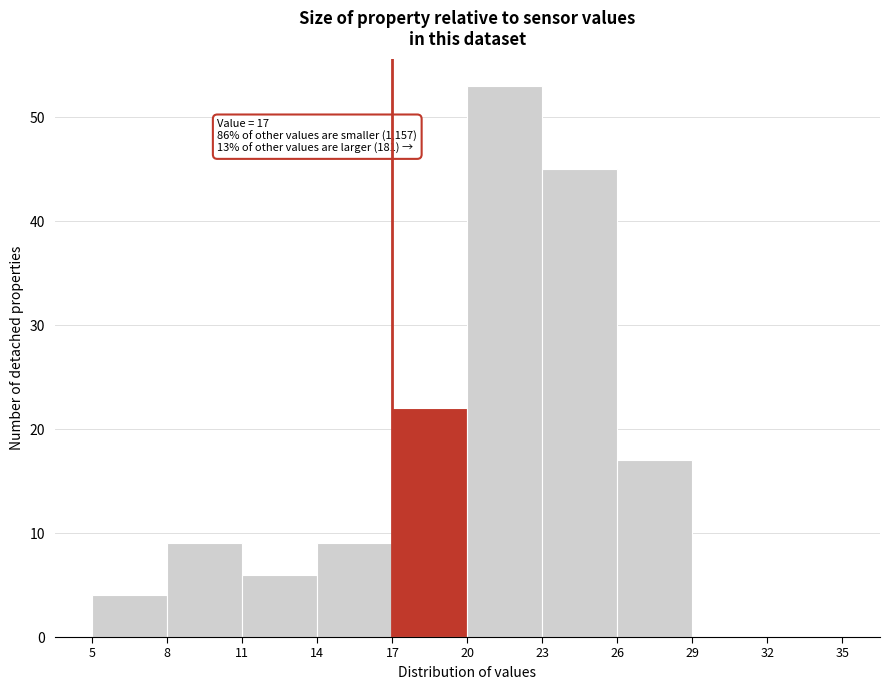

Which range on the x-axis has the tallest bar?

20 to 23